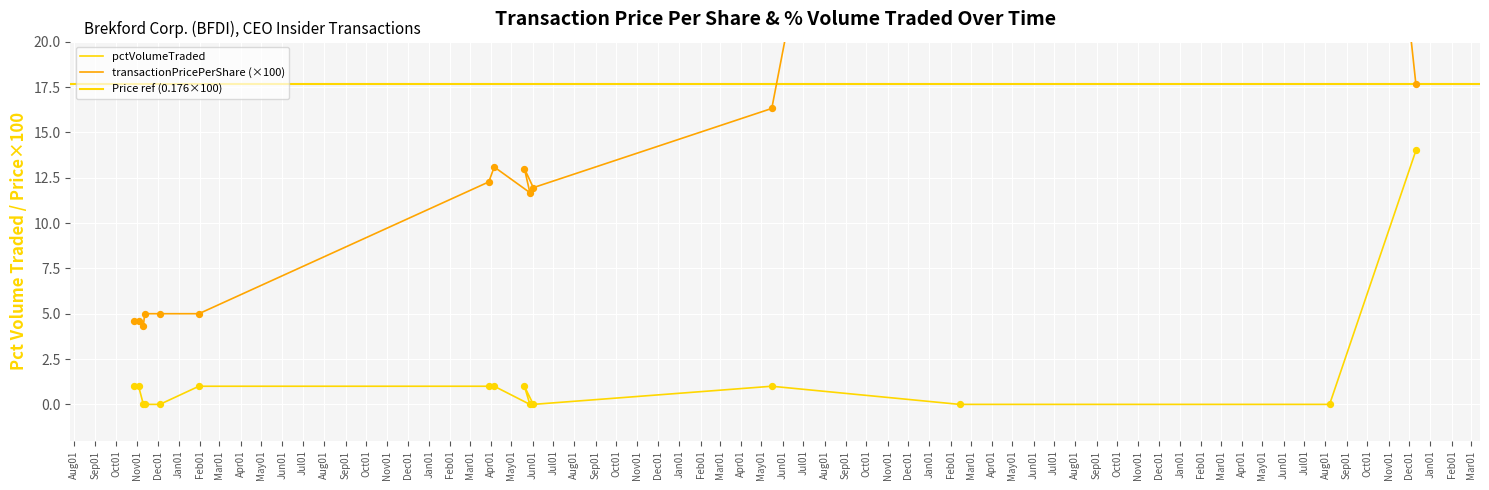

Which series has the largest total across all categories?

transactionPricePerShare